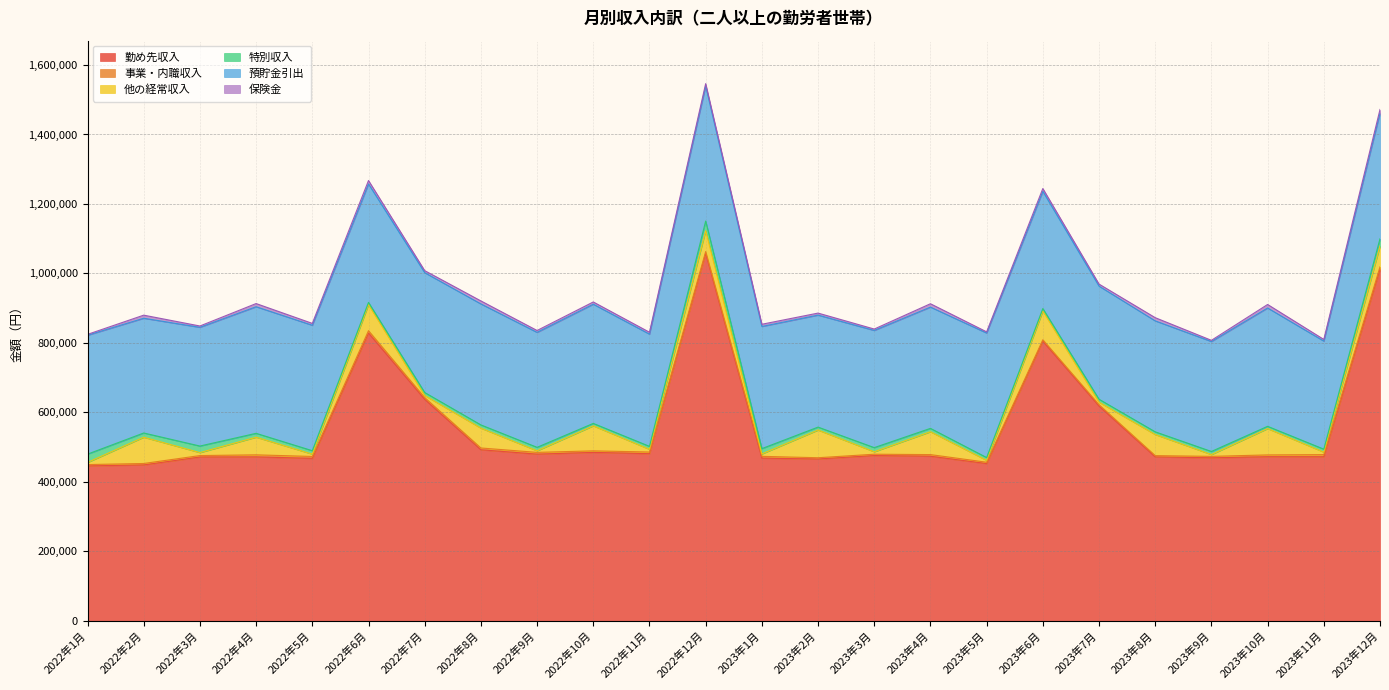

What is the value of the 勤め先収入 point at the 22nd from the left?

472384